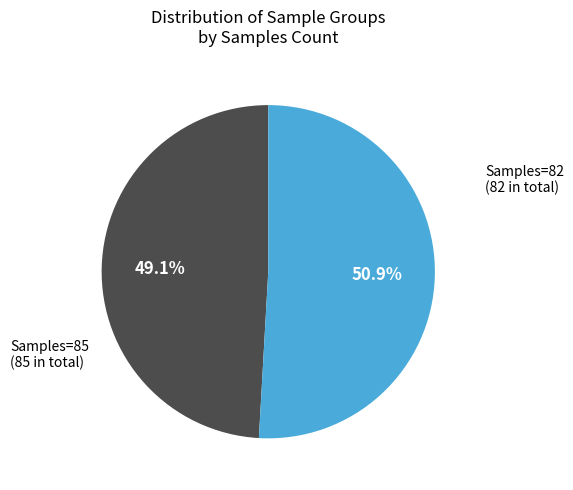

Does any single category account for the majority?

Yes